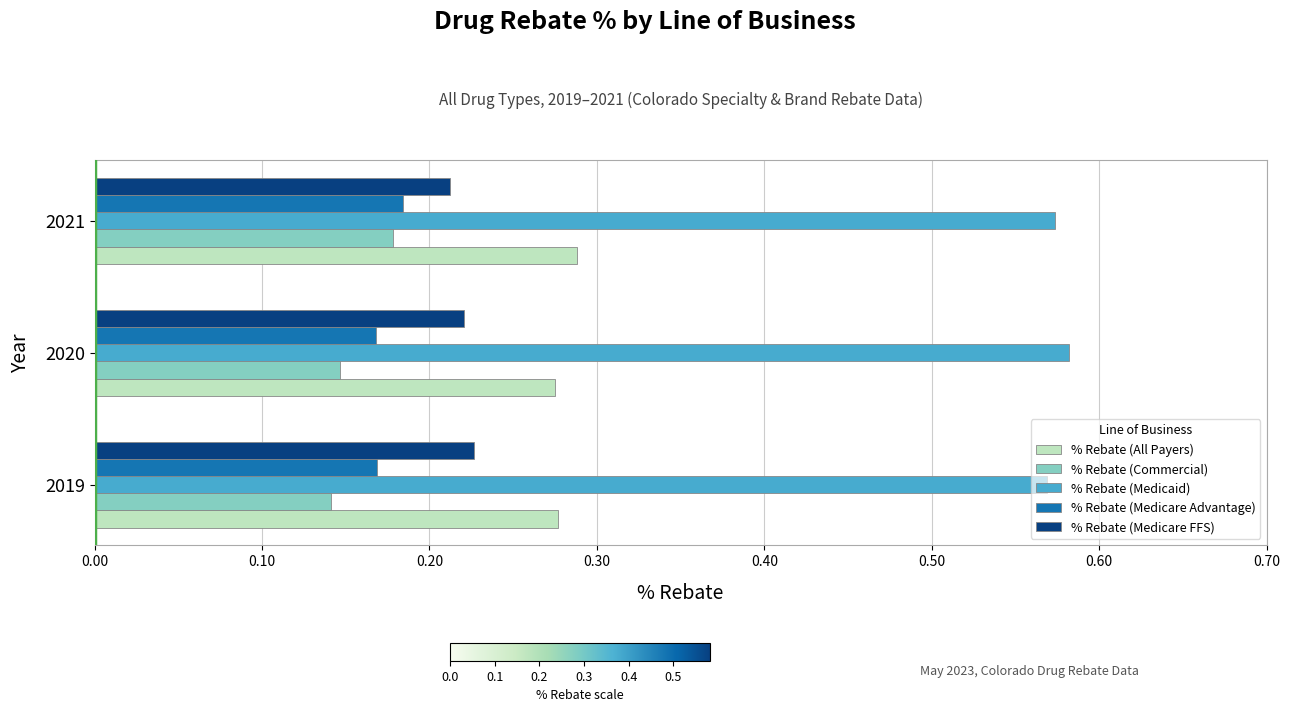

Which series has the largest total across all categories?

% Rebate (Medicaid)